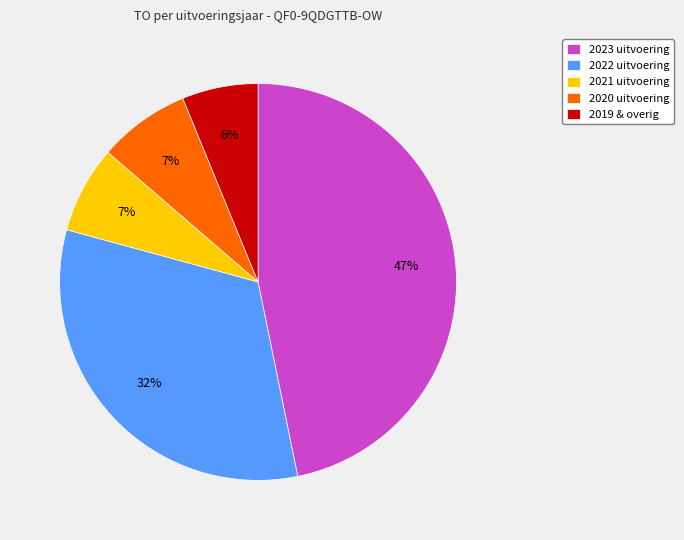

How many slices are in this pie chart?

5